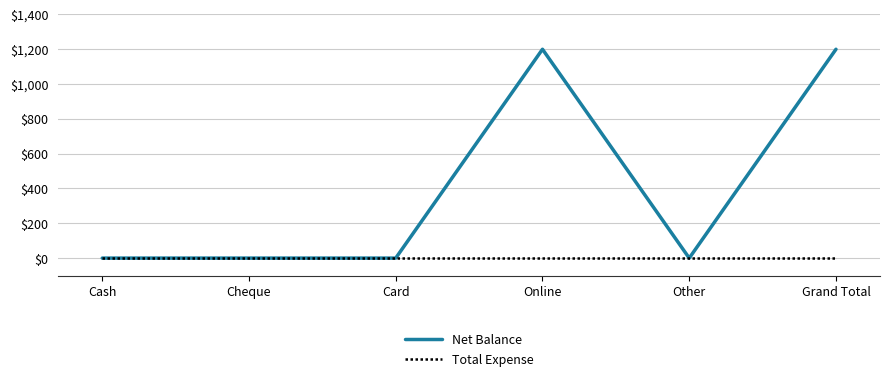

What are all the series names shown in the legend?

Net Balance, Total Expense